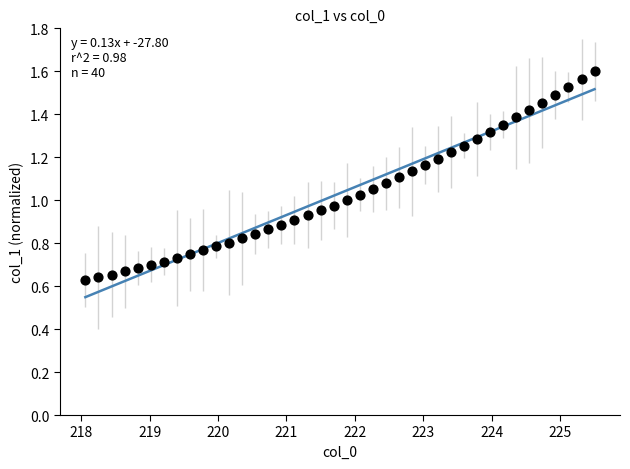

What is the range of X values (max minus min)?

7.4